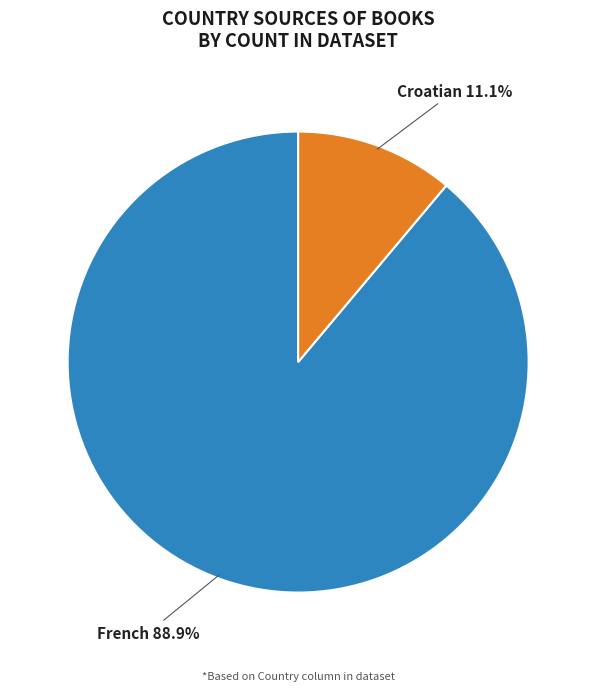

Is the sum of French 88.9% and Croatian 11.1% greater than half?

Yes